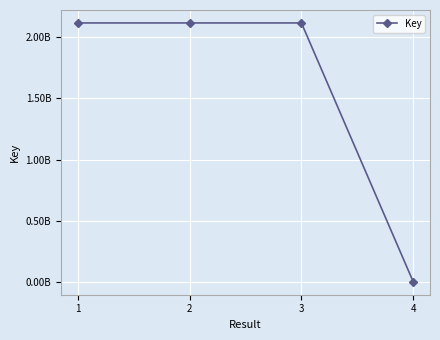

What is the change in value from 1 to 2?

+6601